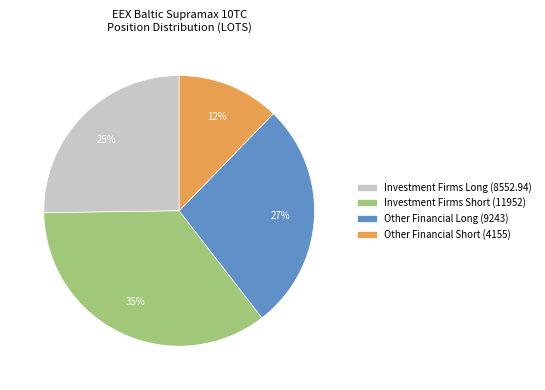

True or false: Investment Firms Long (8552.94) accounts for 38% of the total.

False